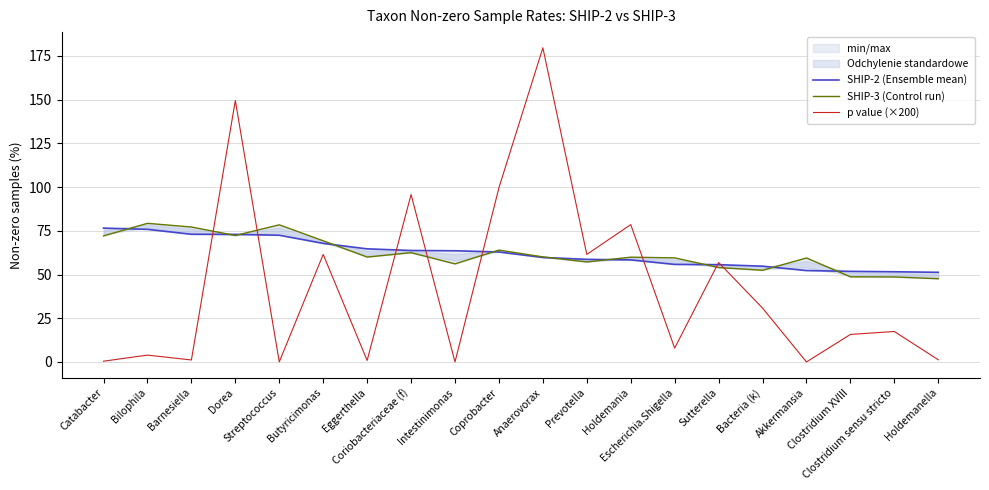

List the series in order of their peak value, lowest first.

SHIP-2 (Ensemble mean), SHIP-3 (Control run), p value (×200)